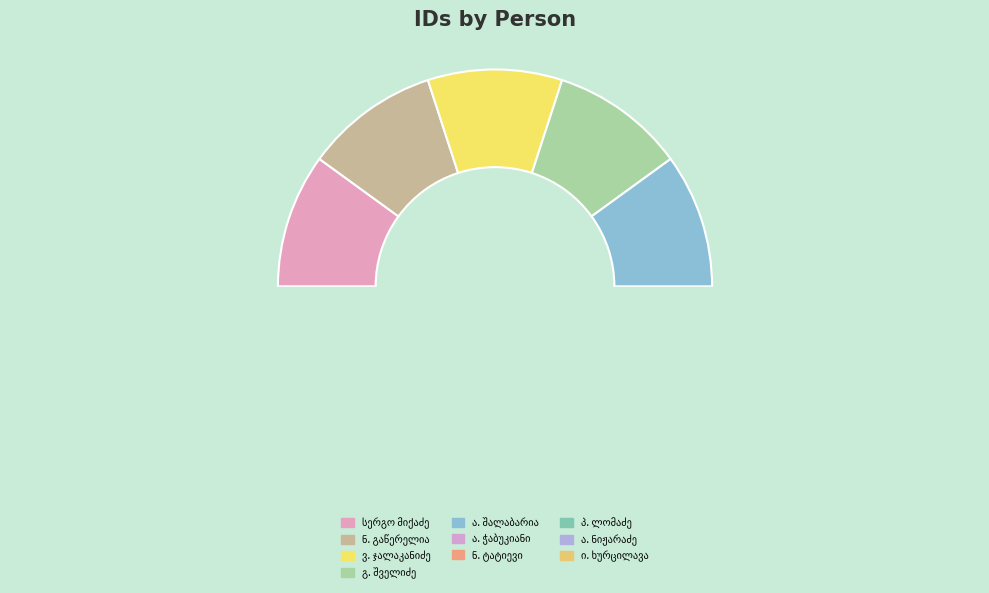

The პავლე ესტატეს ძე ლომაძე slice represents 1% of the pie. True or false?

False